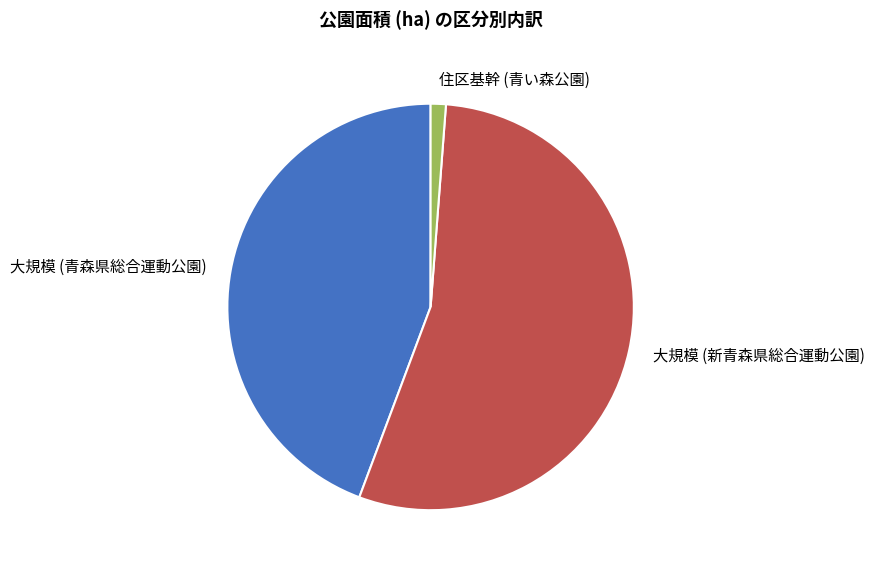

How many slices are in this pie chart?

3